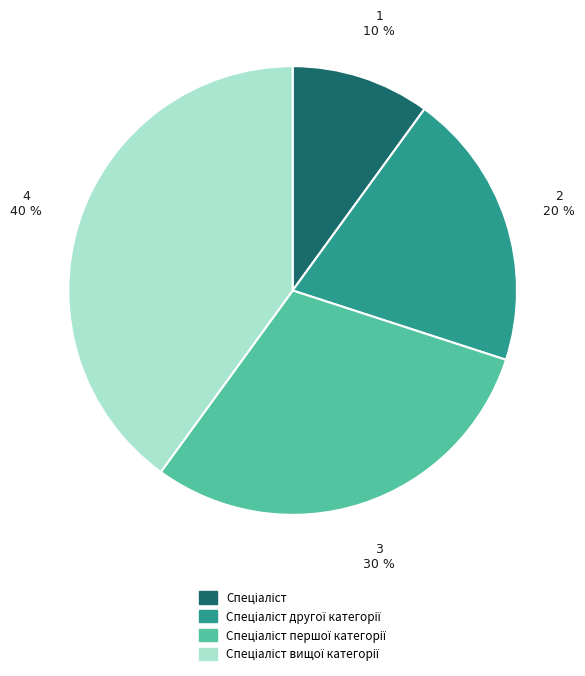

Does any single category account for the majority?

No